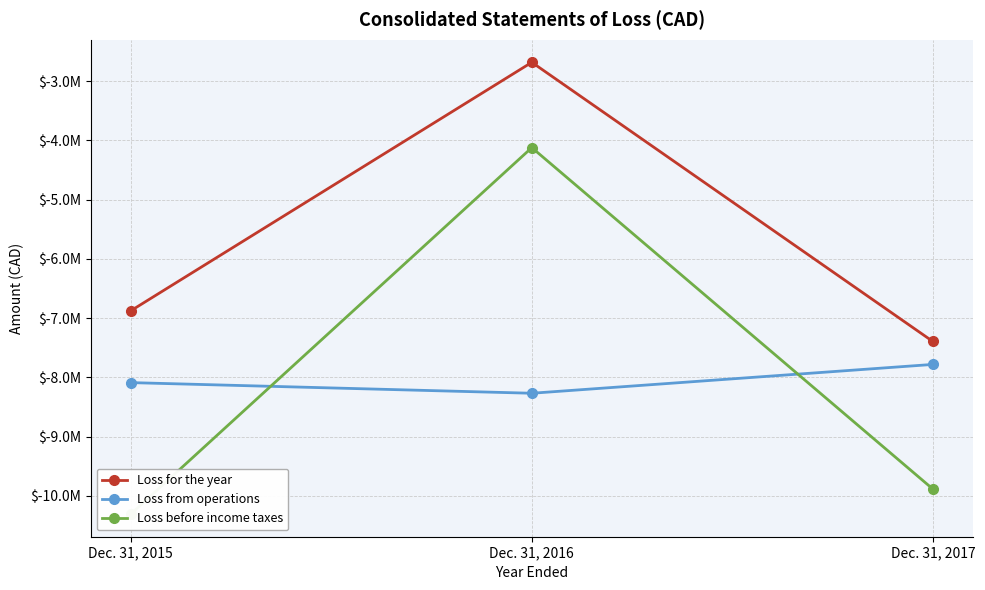

The Loss before income taxes series shows -17474007 at Dec. 31, 2017. True or false?

False